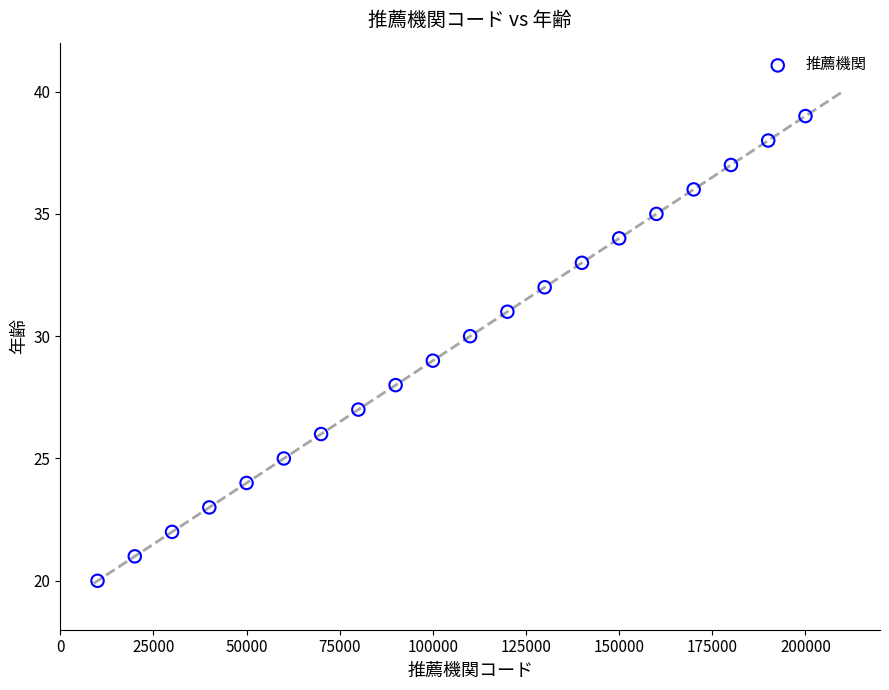

What is the range of Y values (max minus min)?

19